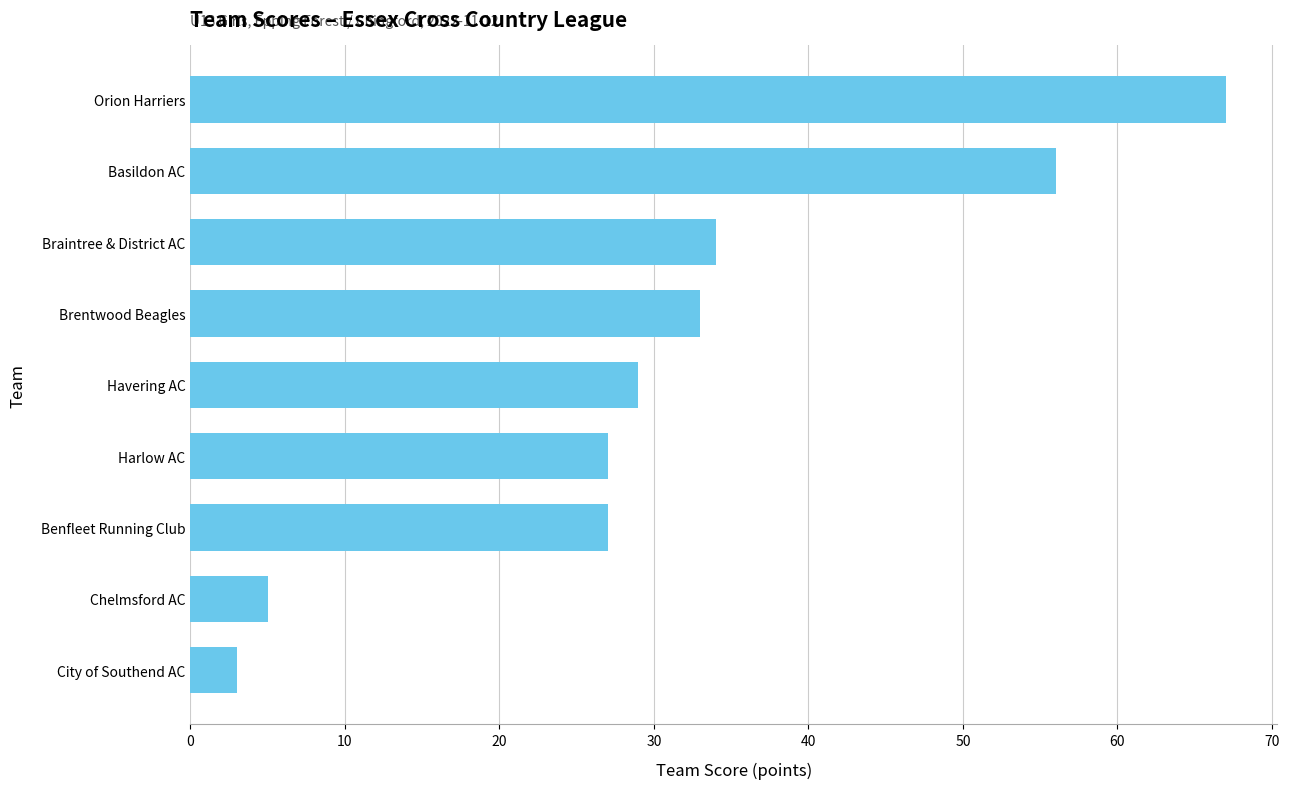

What position from the bottom is Harlow AC?

4